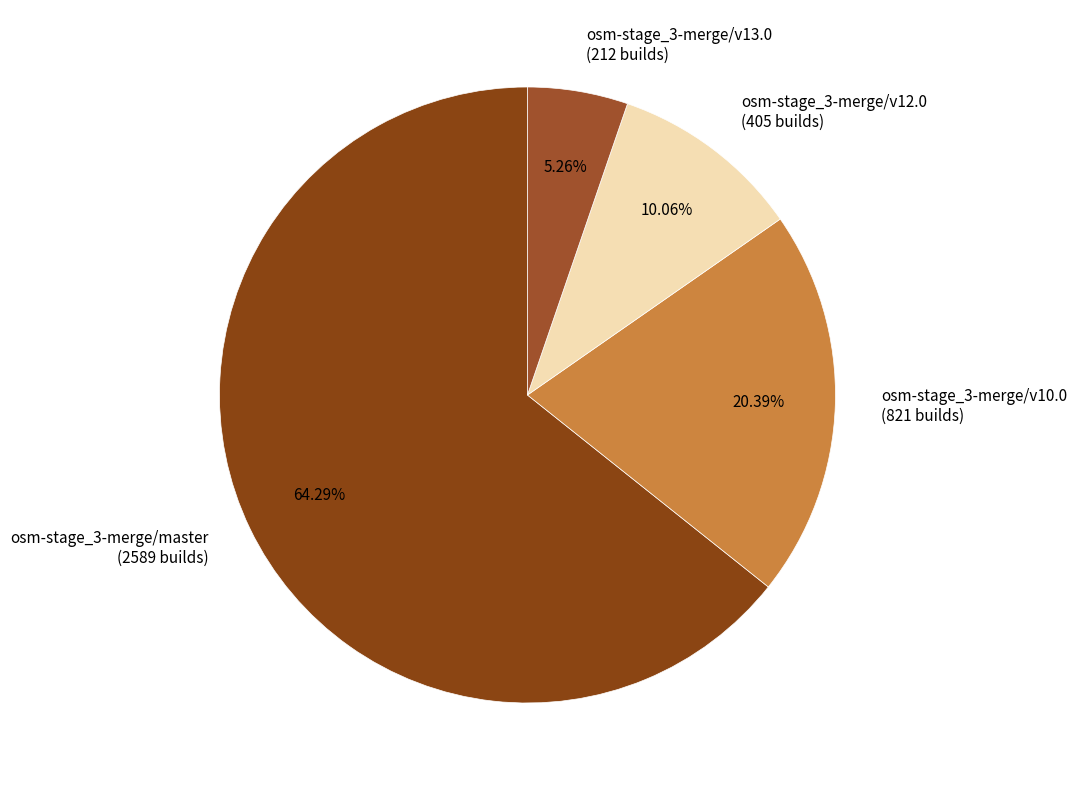

Is the sum of osm-stage_3-merge/v13.0 (212 builds) and osm-stage_3-merge/master (2589 builds) greater than half?

Yes